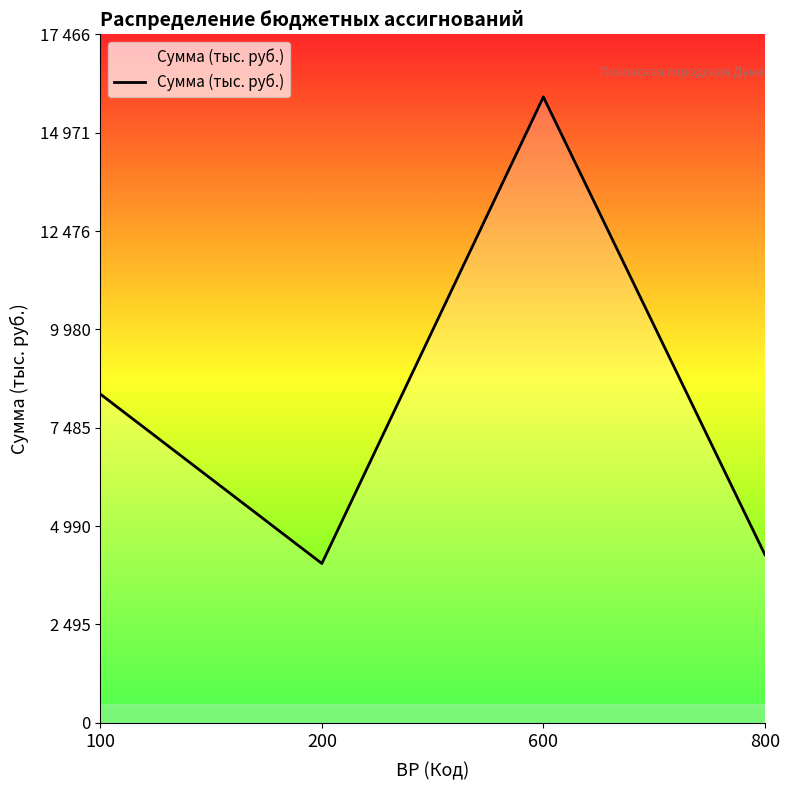

Rank the categories by value from lowest to highest.

200, 800, 100, 600